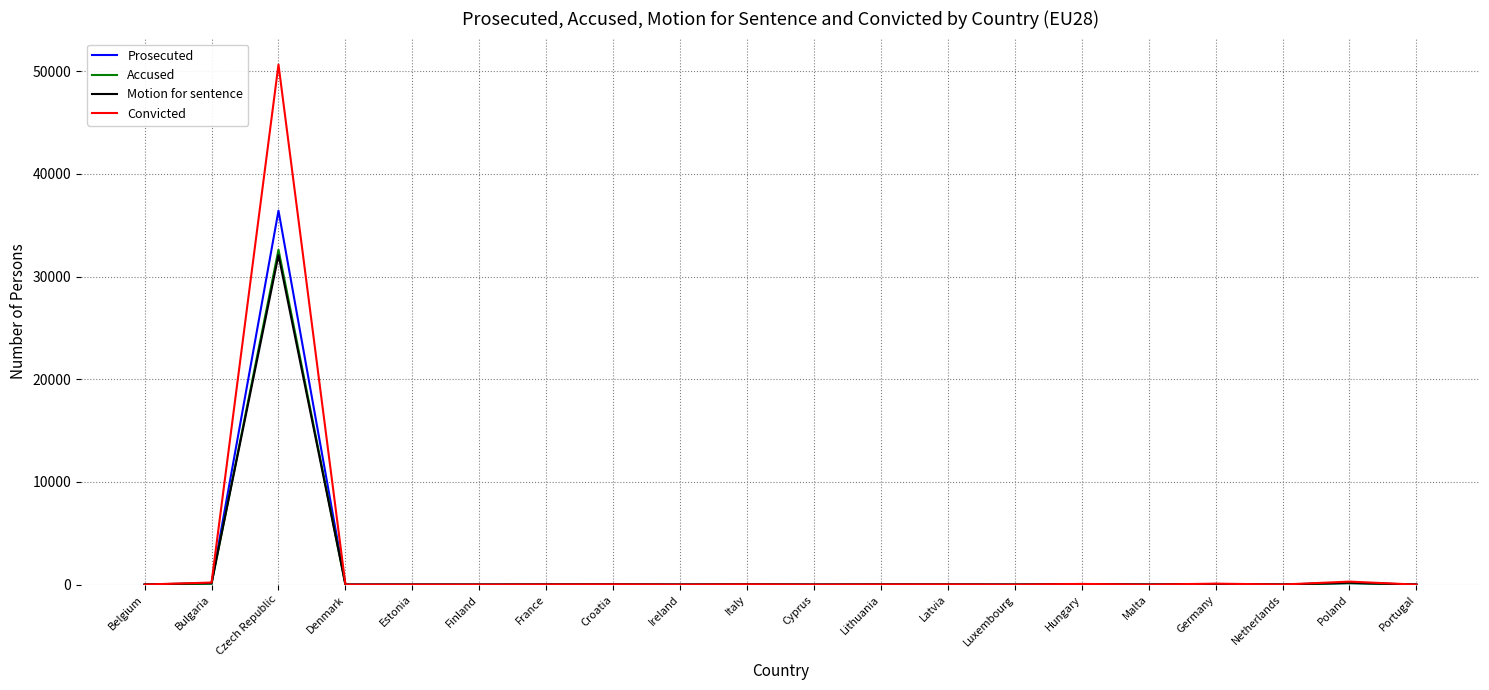

Which category has the highest value in the Accused series?

Czech Republic